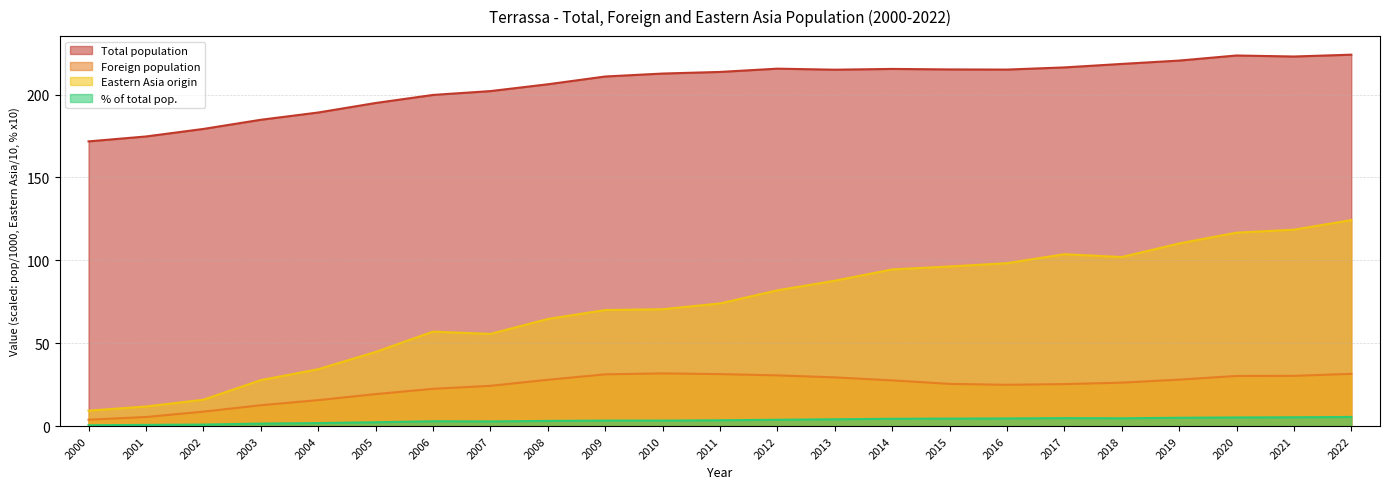

What is the value of the Total population point at the 19th from the left?

218.5